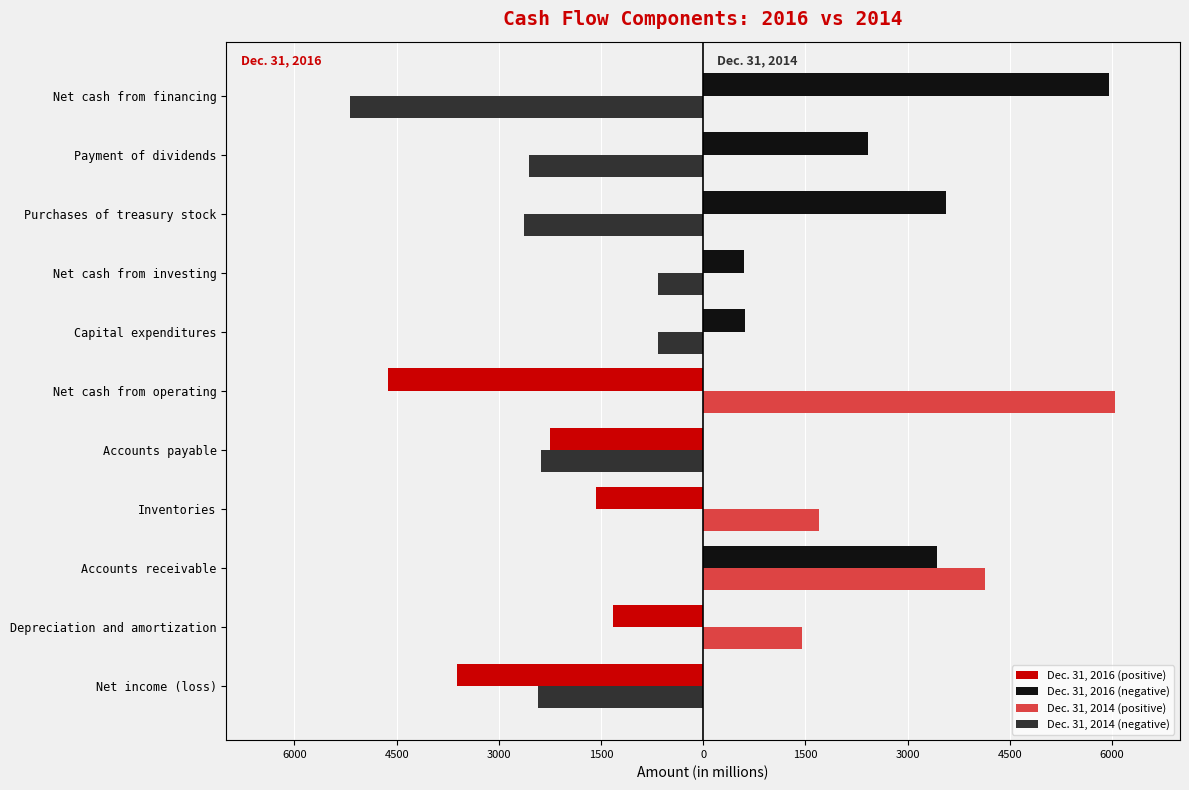

What is the average value of the Dec. 31, 2016 series?

290